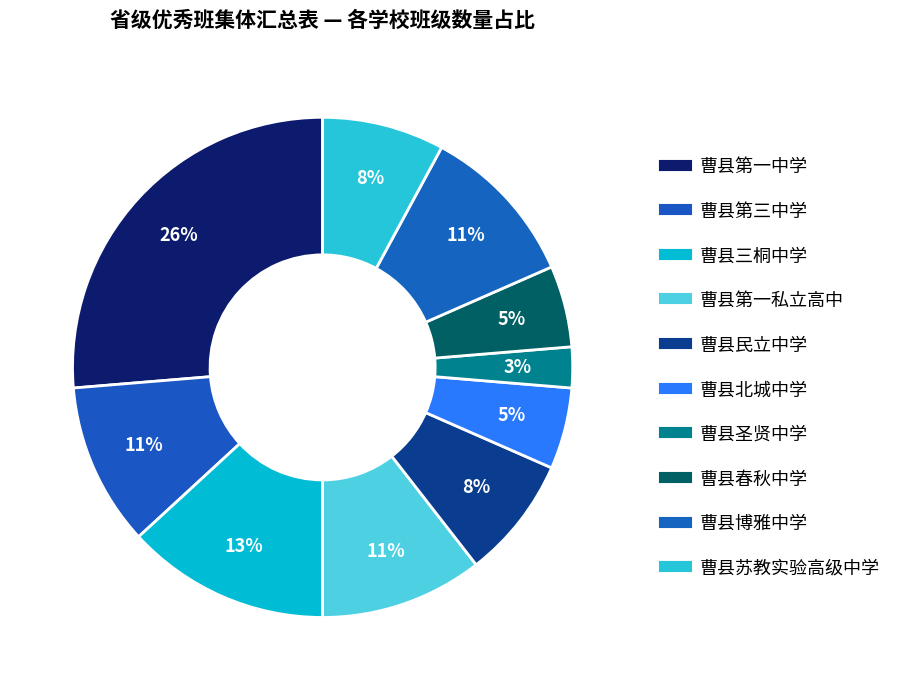

How many segments does this pie chart have?

10